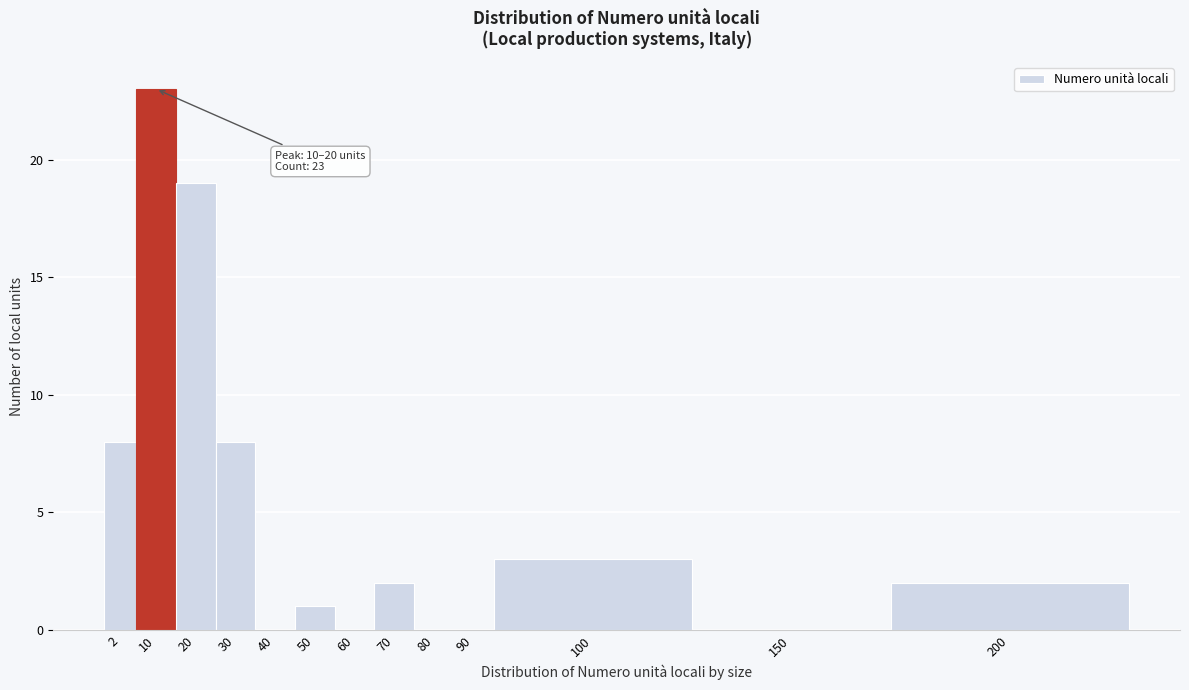

Reading left to right, transcribe all the data shown in this chart.

2=8	10=23	20=19	30=8	40=0	50=1	60=0	70=2	80=0	90=0	100=3	150=0	200=2